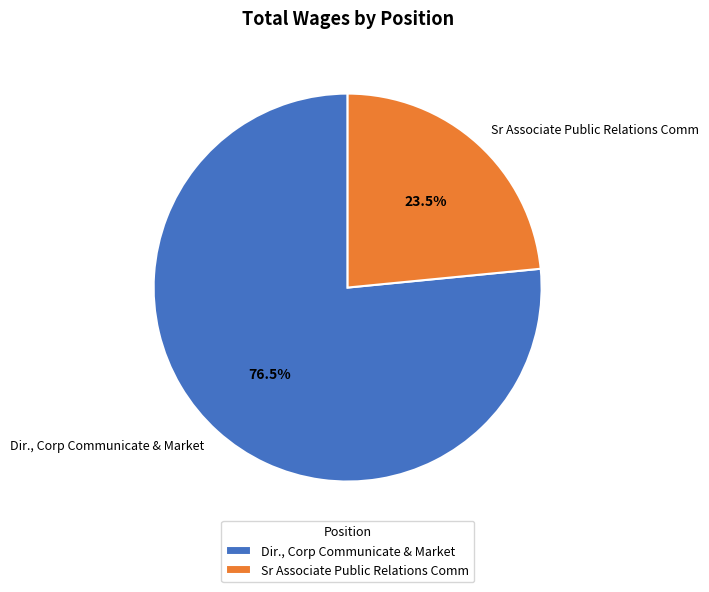

Which has a higher value, Dir., Corp Communicate & Market or Sr Associate Public Relations Comm?

Dir., Corp Communicate & Market